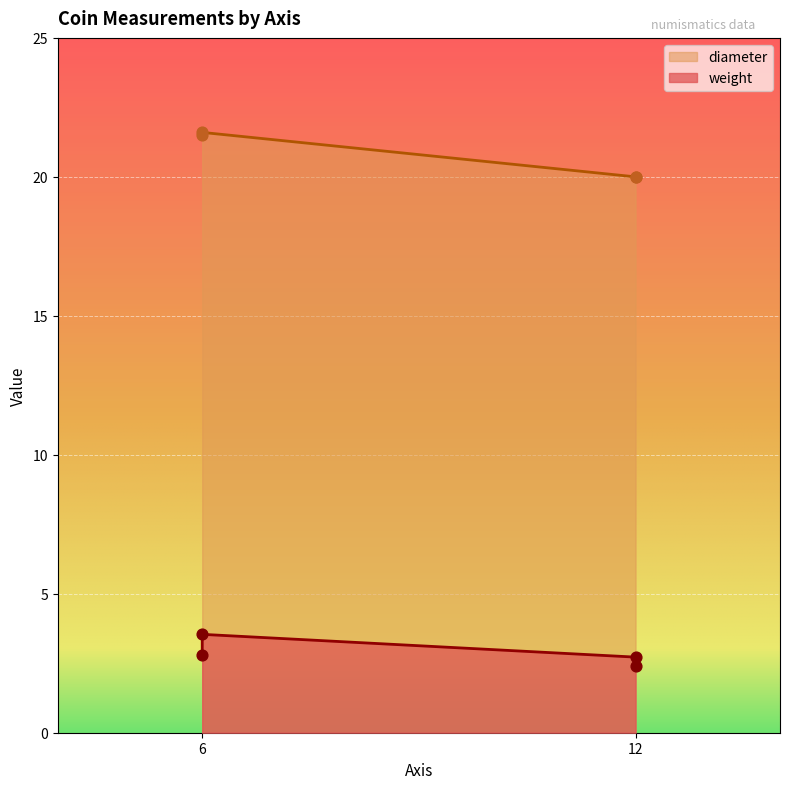

Which series reaches the maximum Y coordinate?

diameter